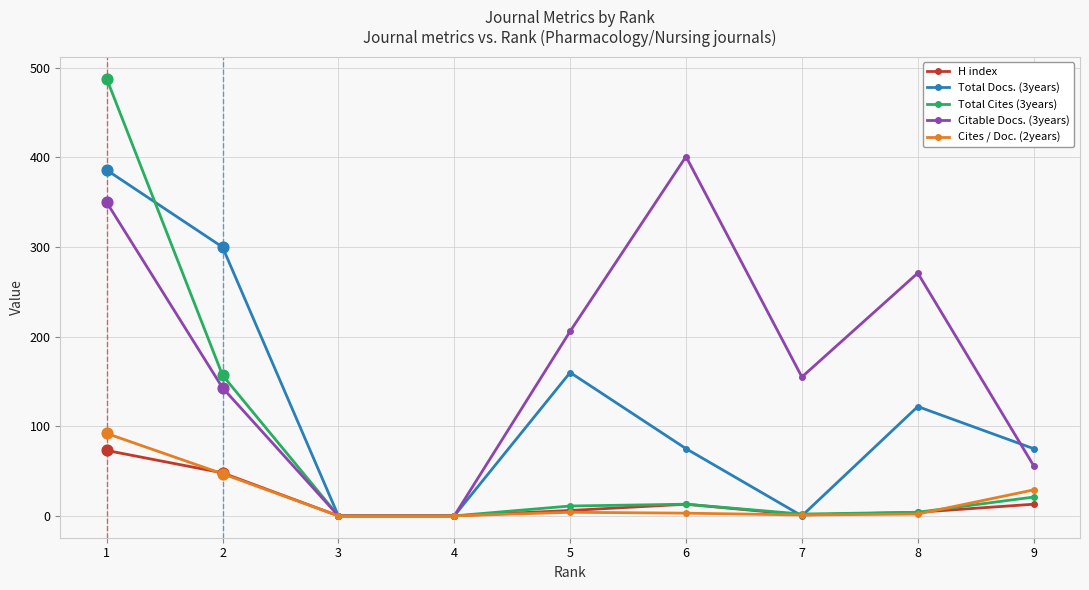

Which series has the largest range (max minus min)?

Total Cites (3years)